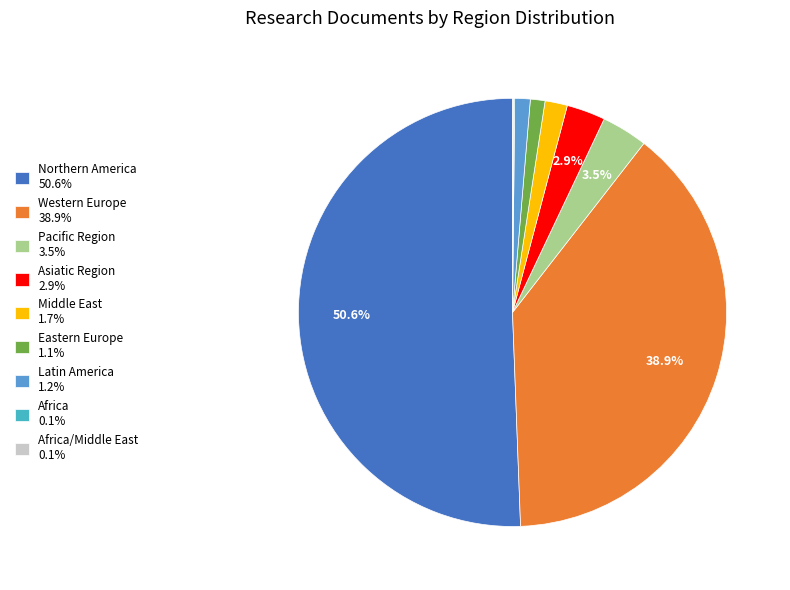

What portion of the pie excludes Pacific Region 3.5%?

96.5%